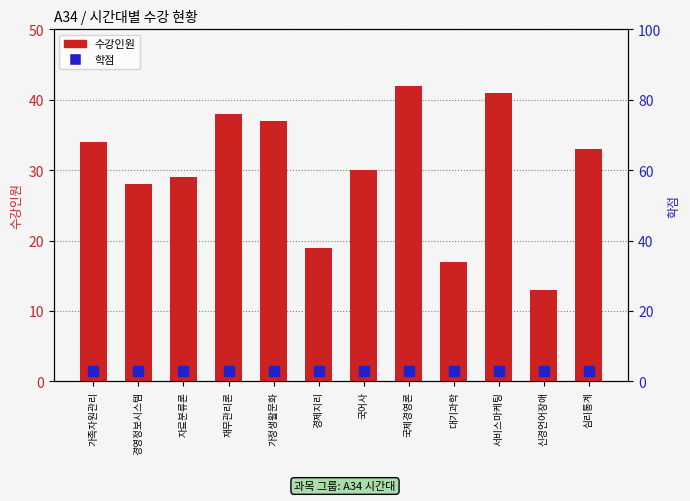

What is the difference between the highest and lowest values at 신경언어장애?

10